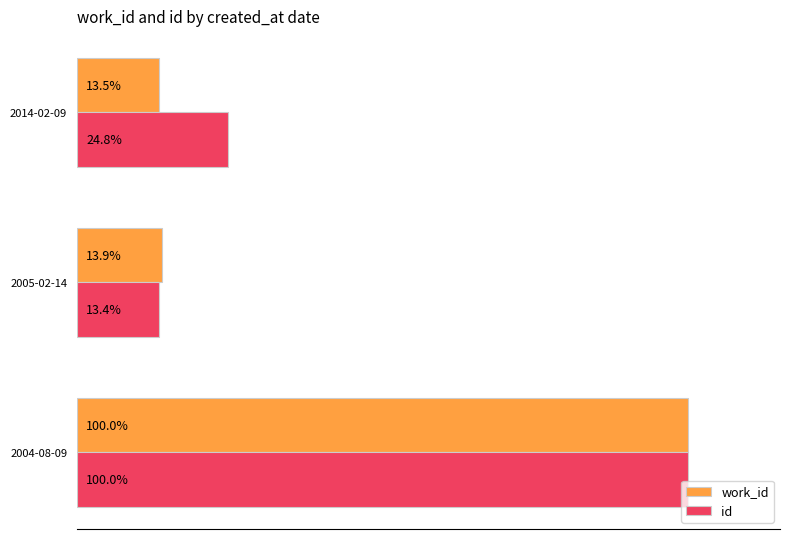

At which label does work_id reach its peak?

2004-08-09